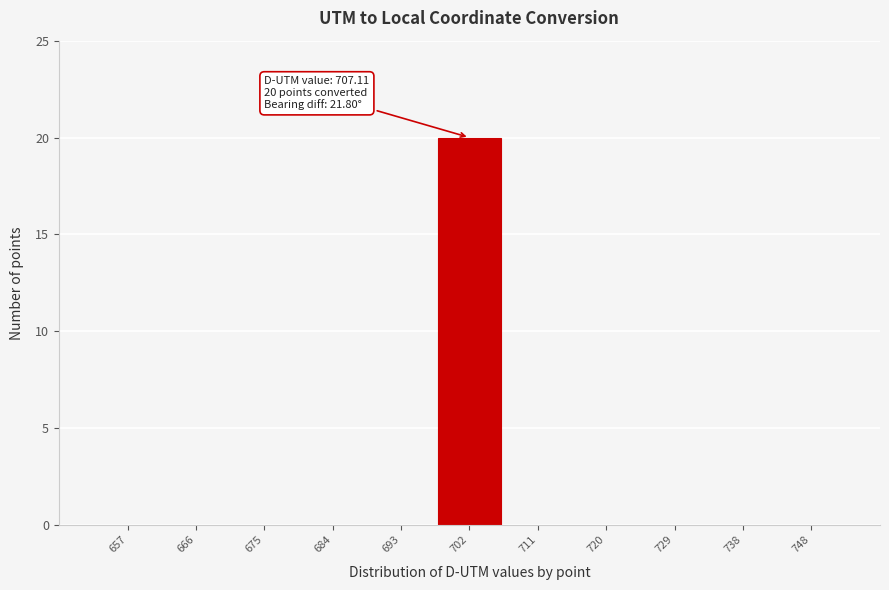

Reading right to left, what are all the values shown in this chart?

748=0	738=0	729=0	720=0	711=0	702=20	693=0	684=0	675=0	666=0	657=0